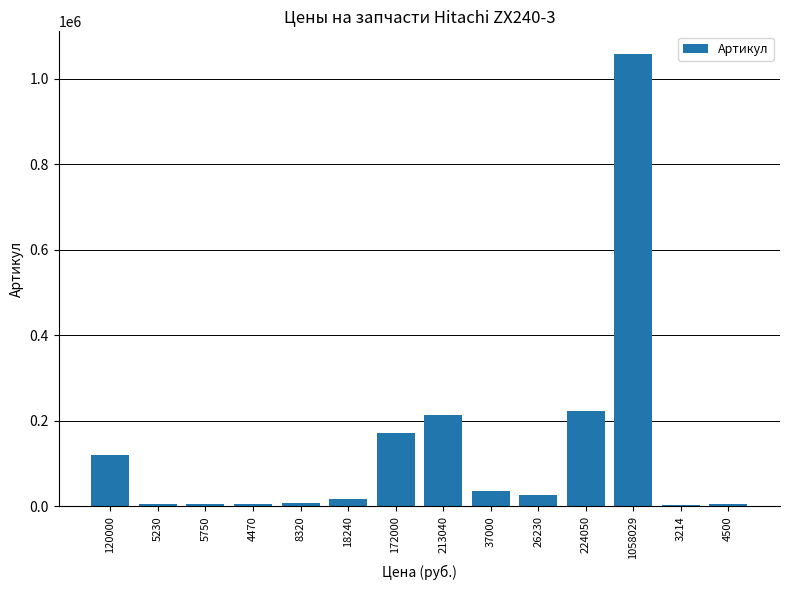

What is the sum of the values at 1058029 and 5230?

1063259